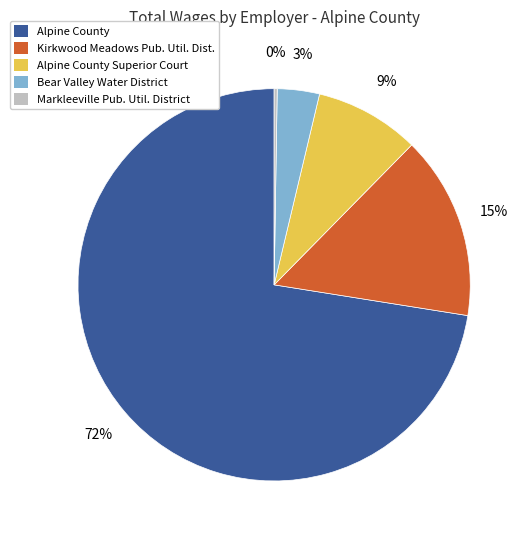

Which has a higher value, Alpine County Superior Court or Alpine County?

Alpine County